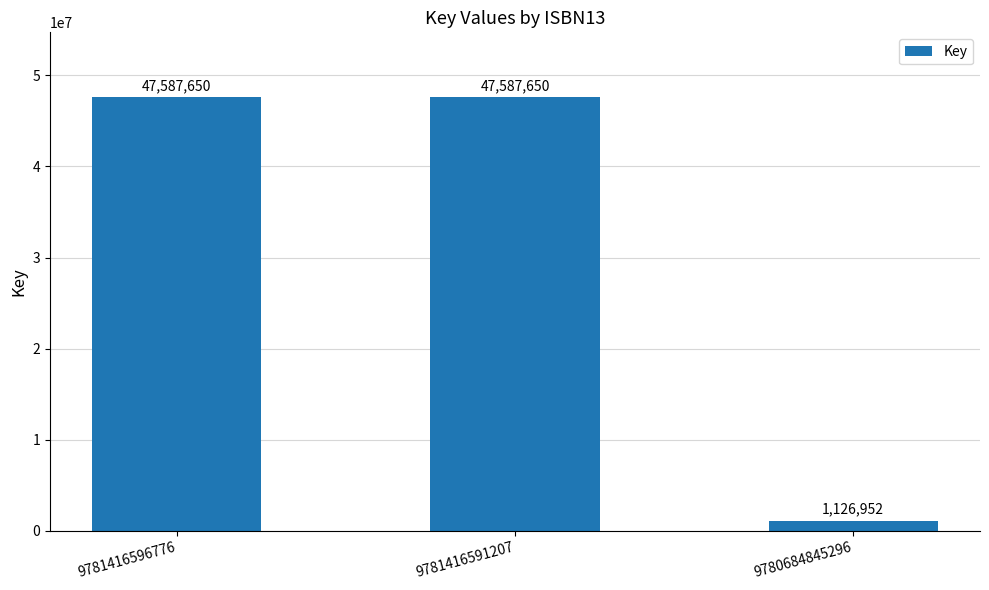

How many data points are less than 47587650?

1